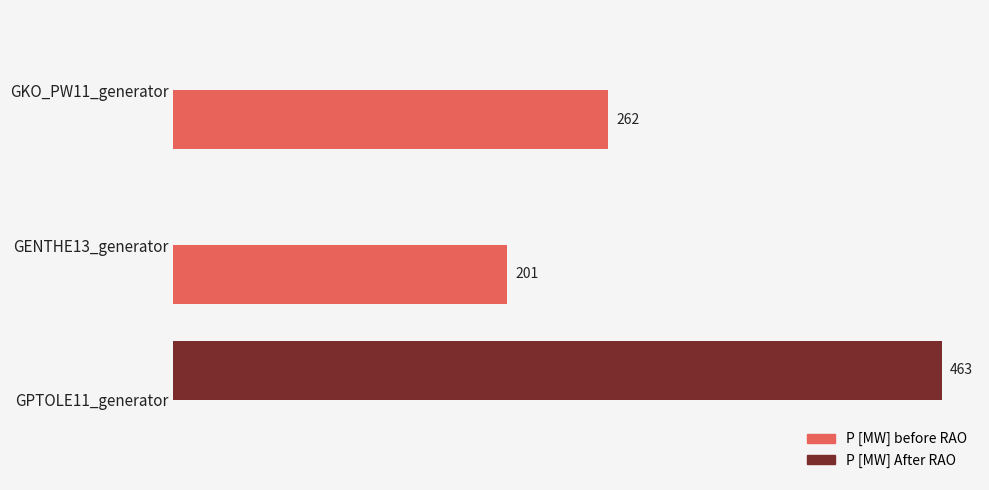

At which category is the sum across all series the highest?

GPTOLE11_generator